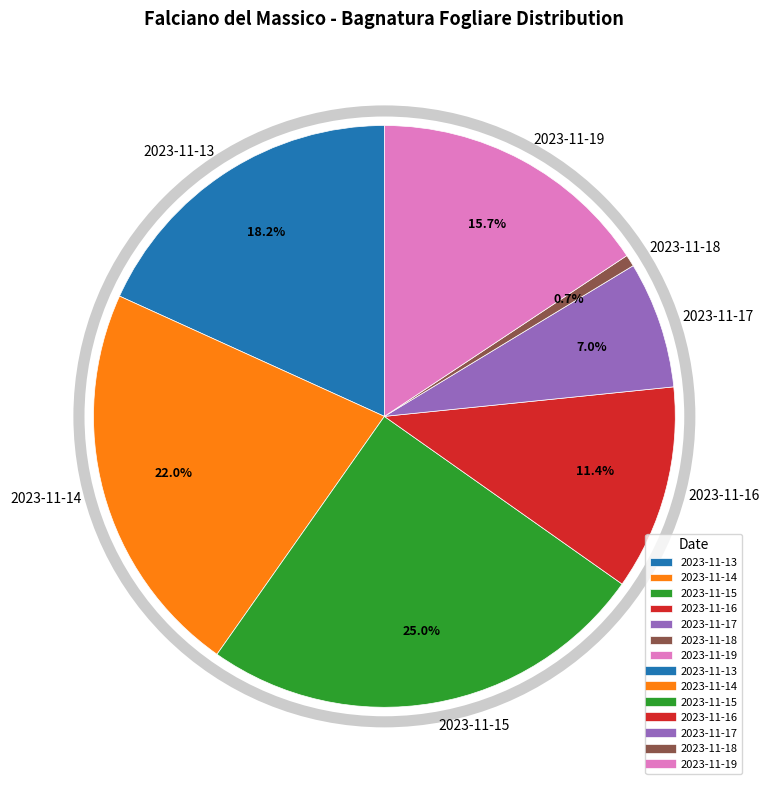

Which has a higher value, 2023-11-16 or 2023-11-19?

2023-11-19